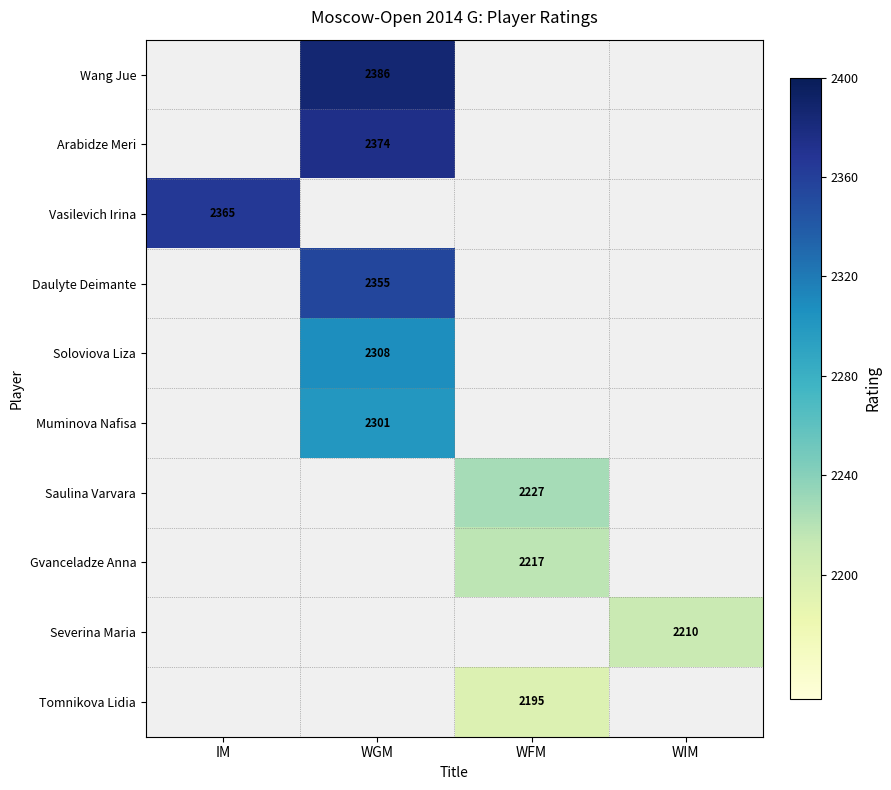

The Saulina Varvara series shows 3734 at WFM. True or false?

False